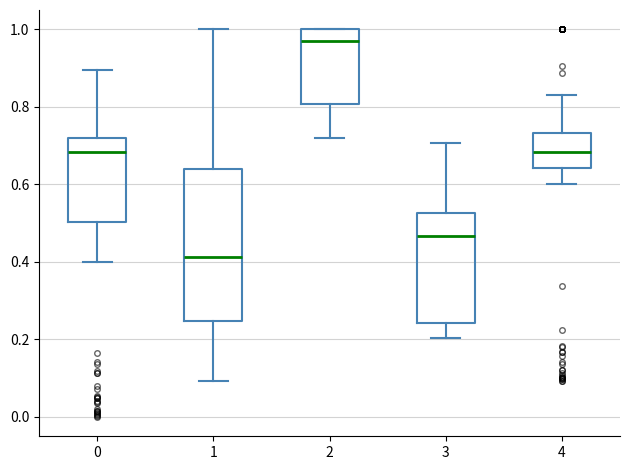

Reading left to right, read every box against the y-axis: the position of its median line, the range the box covers, and the ends of its whiskers. The values are not printed on the chart, so give them approximately, as read against the axis.

0: median 0.68, box 0.50 to 0.72, whiskers 0.40 to 0.90
1: median 0.42, box 0.24 to 0.64, whiskers 0.10 to 1.00
2: median 0.96, box 0.80 to 1.00, whiskers 0.72 to 1.00
3: median 0.46, box 0.24 to 0.52, whiskers 0.20 to 0.70
4: median 0.68, box 0.64 to 0.74, whiskers 0.60 to 0.84